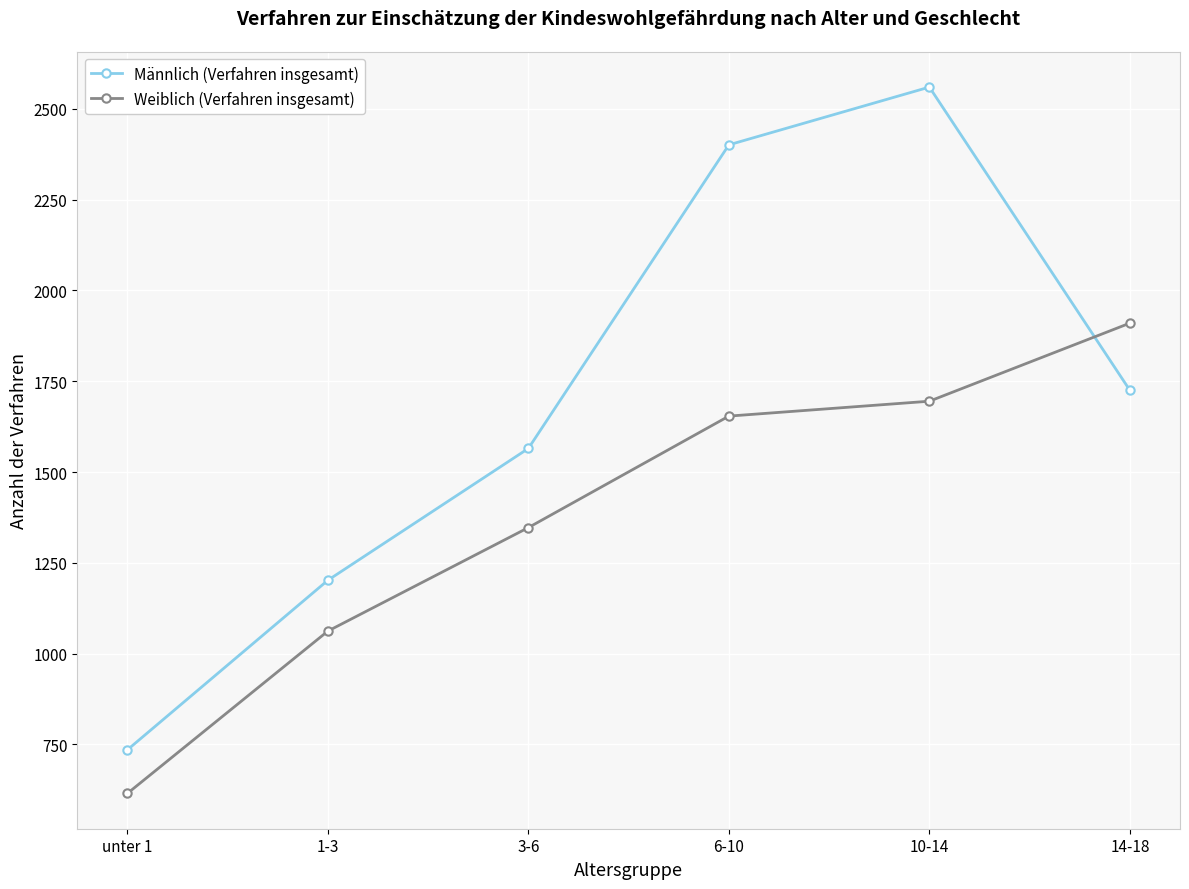

Is this an area chart (filled region under the line)?

No